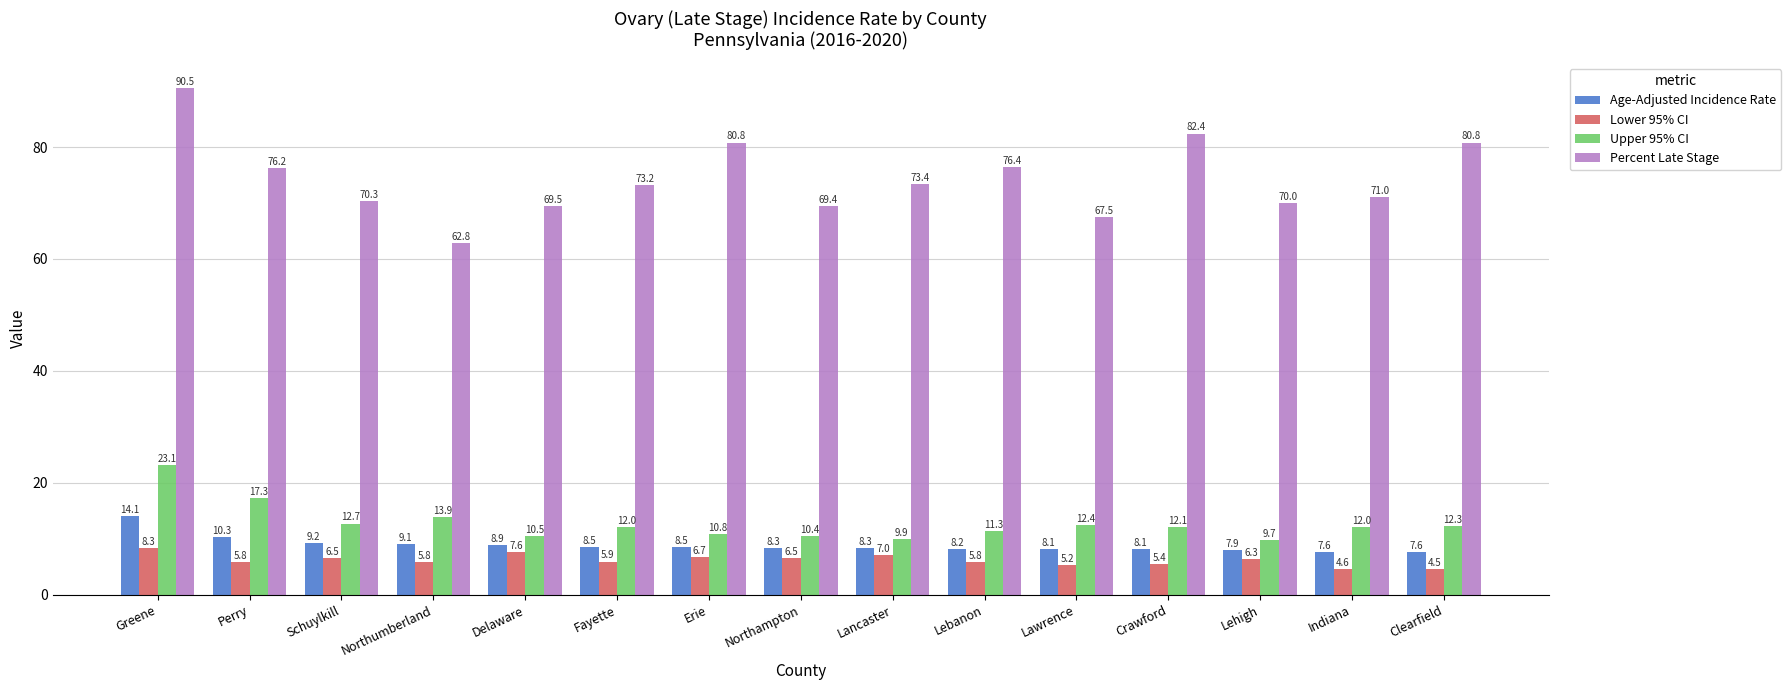

True or false: Percent Late Stage has a value of 43.0 at Northumberland.

False